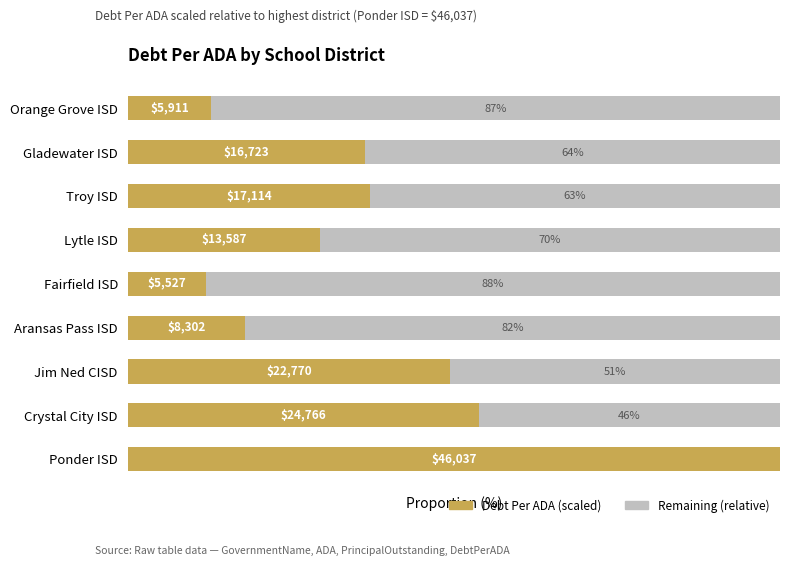

How many series are shown in this chart?

2